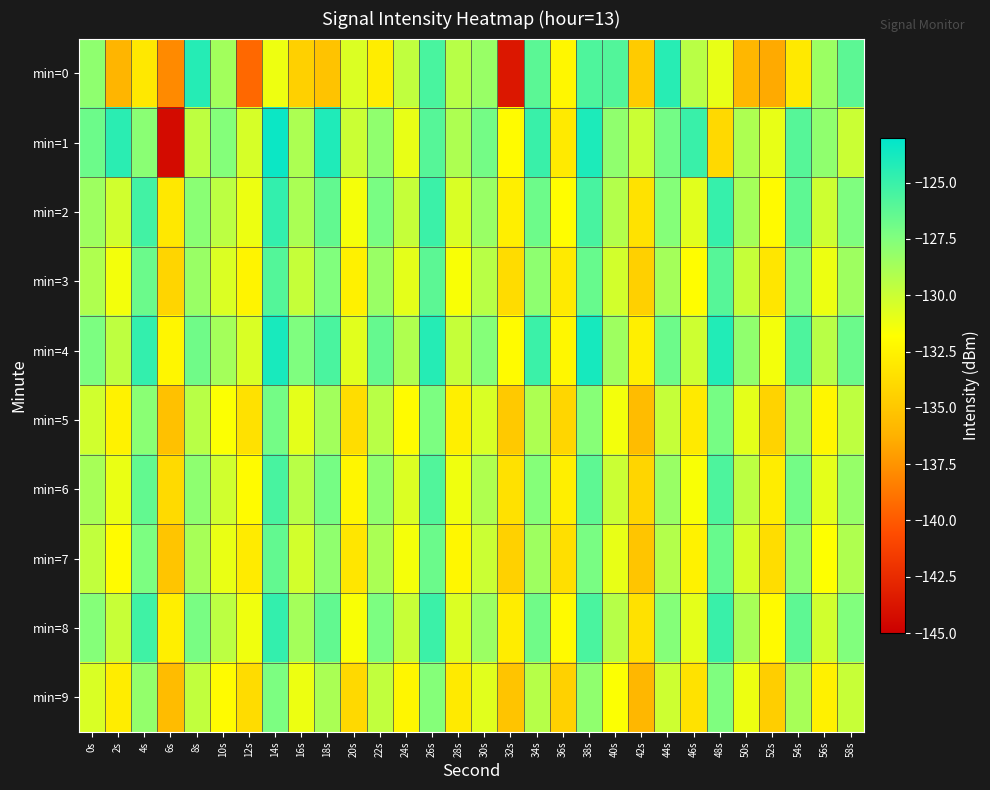

How many categories are shown in the chart?

30